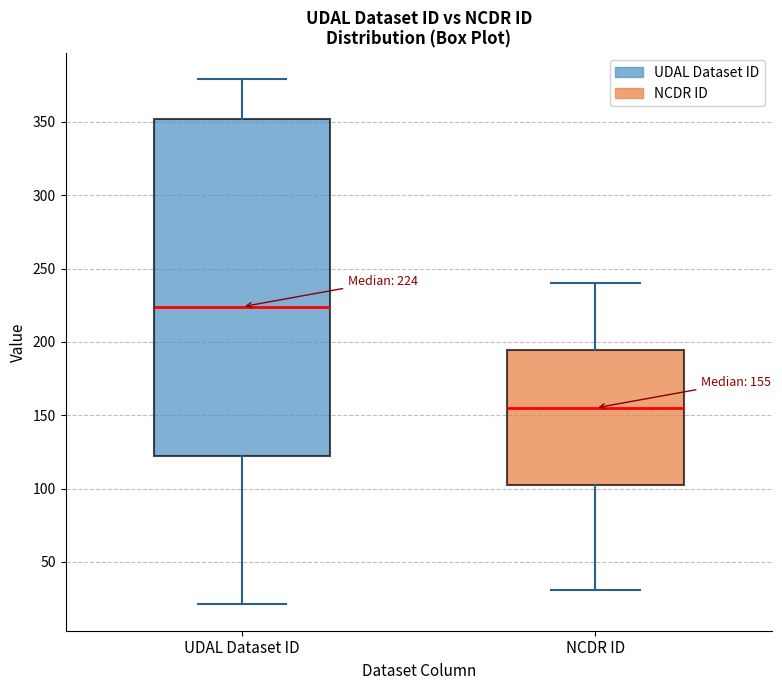

Which box has the highest median line?

UDAL Dataset ID